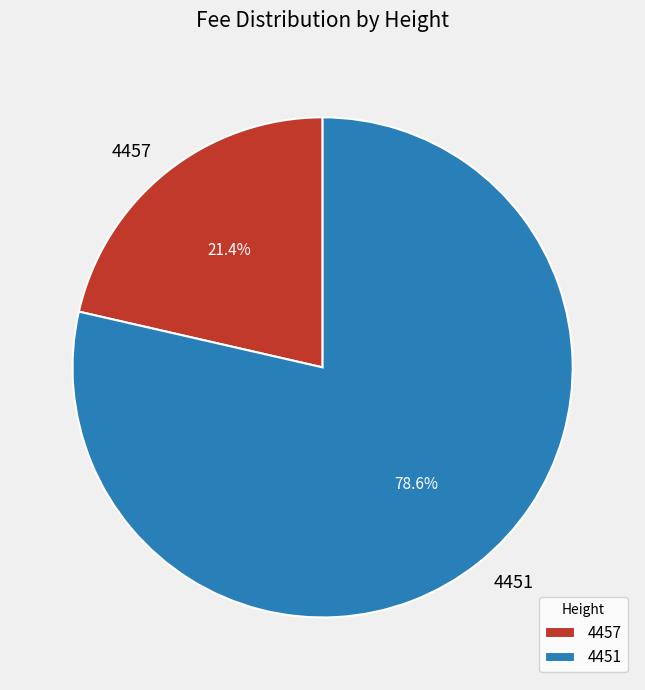

What is the ratio of the value at 4457 to the value at 4451?

0.3